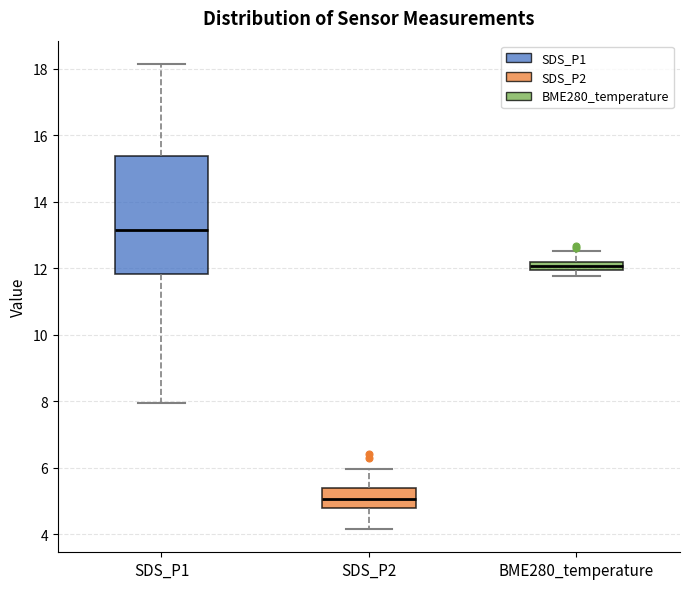

Which box has the lowest median line?

SDS_P2